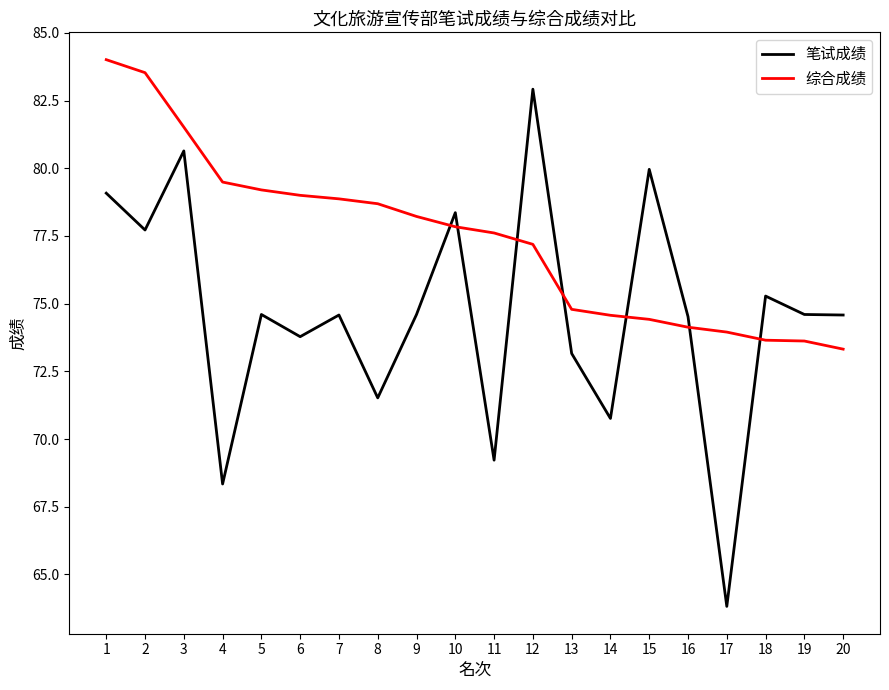

Is it true that 综合成绩 equals 25.6 at 20?

False